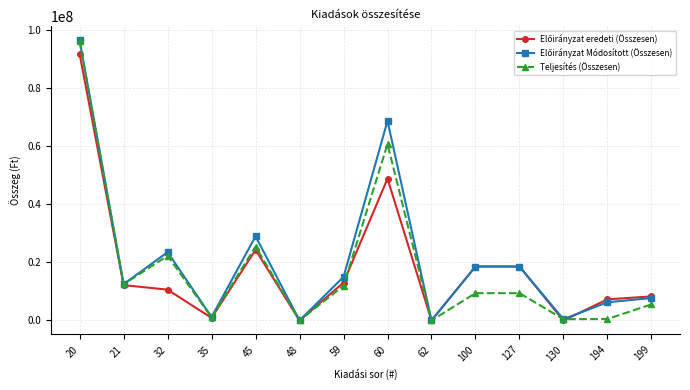

At which category does Teljesítés (Összesen) reach its first local valley?

21